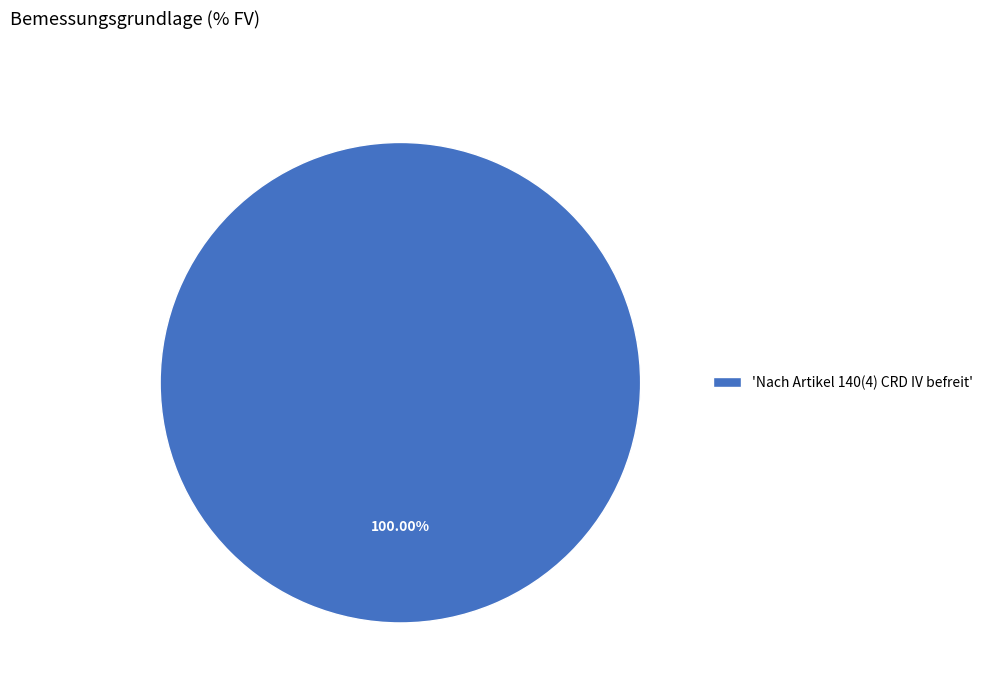

Rank the categories by value from highest to lowest.

'Nach Artikel 140(4) CRD IV befreit'